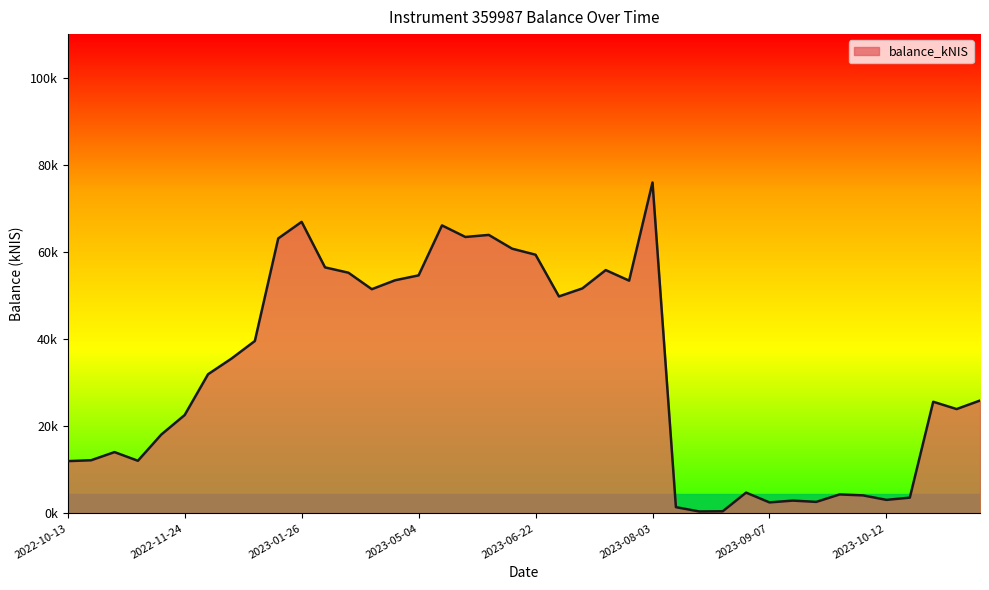

Is this an area chart (filled region under the line)?

Yes